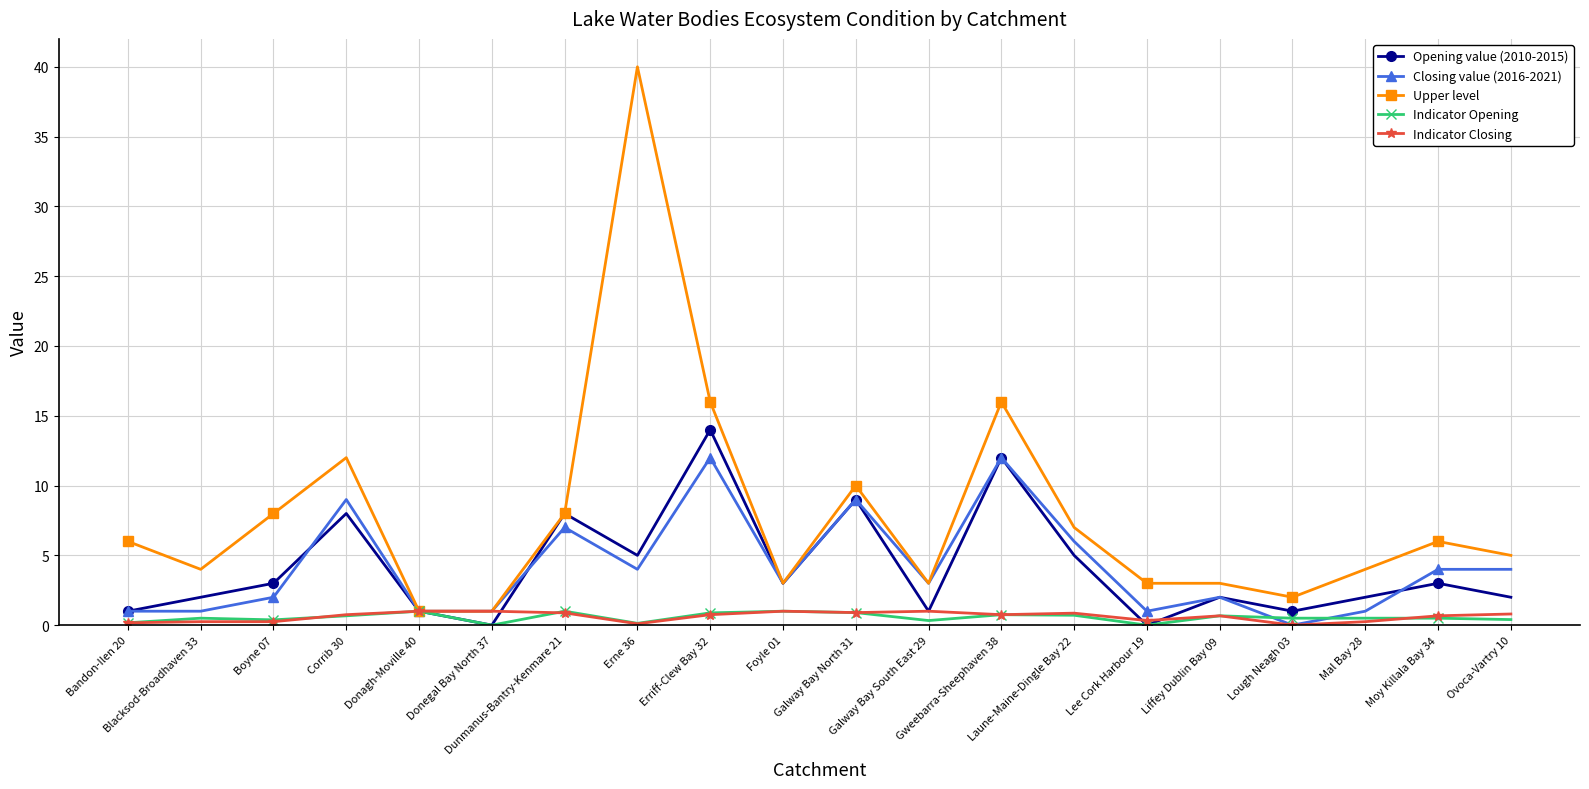

Between Donegal Bay North 37 and Moy Killala Bay 34, which series saw the biggest shift?

Upper level